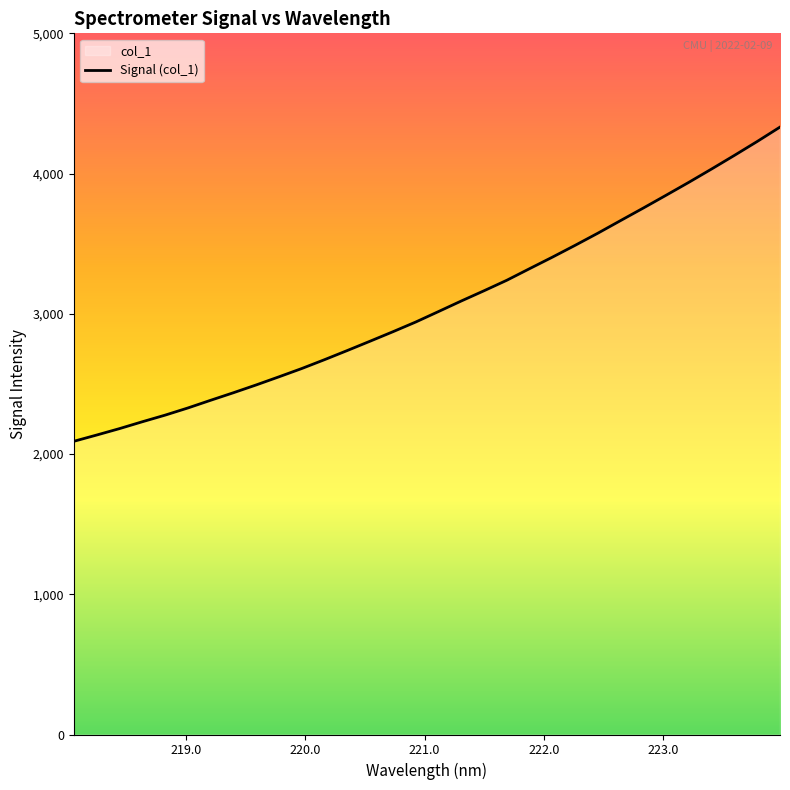

How many categories are shown in the chart?

32